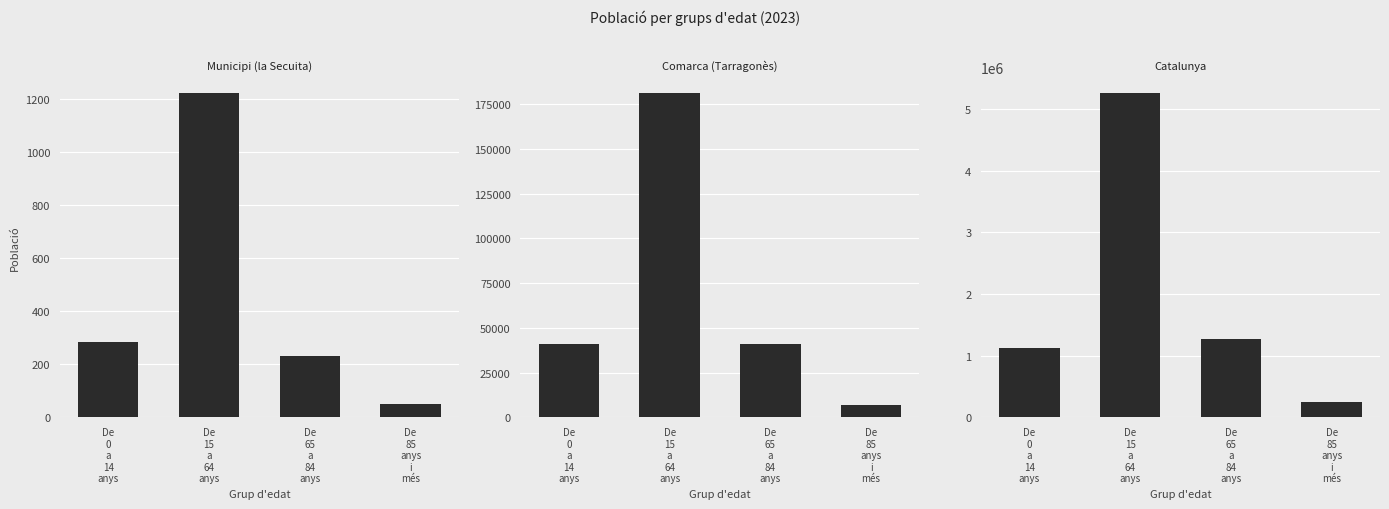

List the labels in order of Municipi (la Secuita) value, largest first.

De
15
a
64
anys, De
0
a
14
anys, De
65
a
84
anys, De
85
anys
i
més